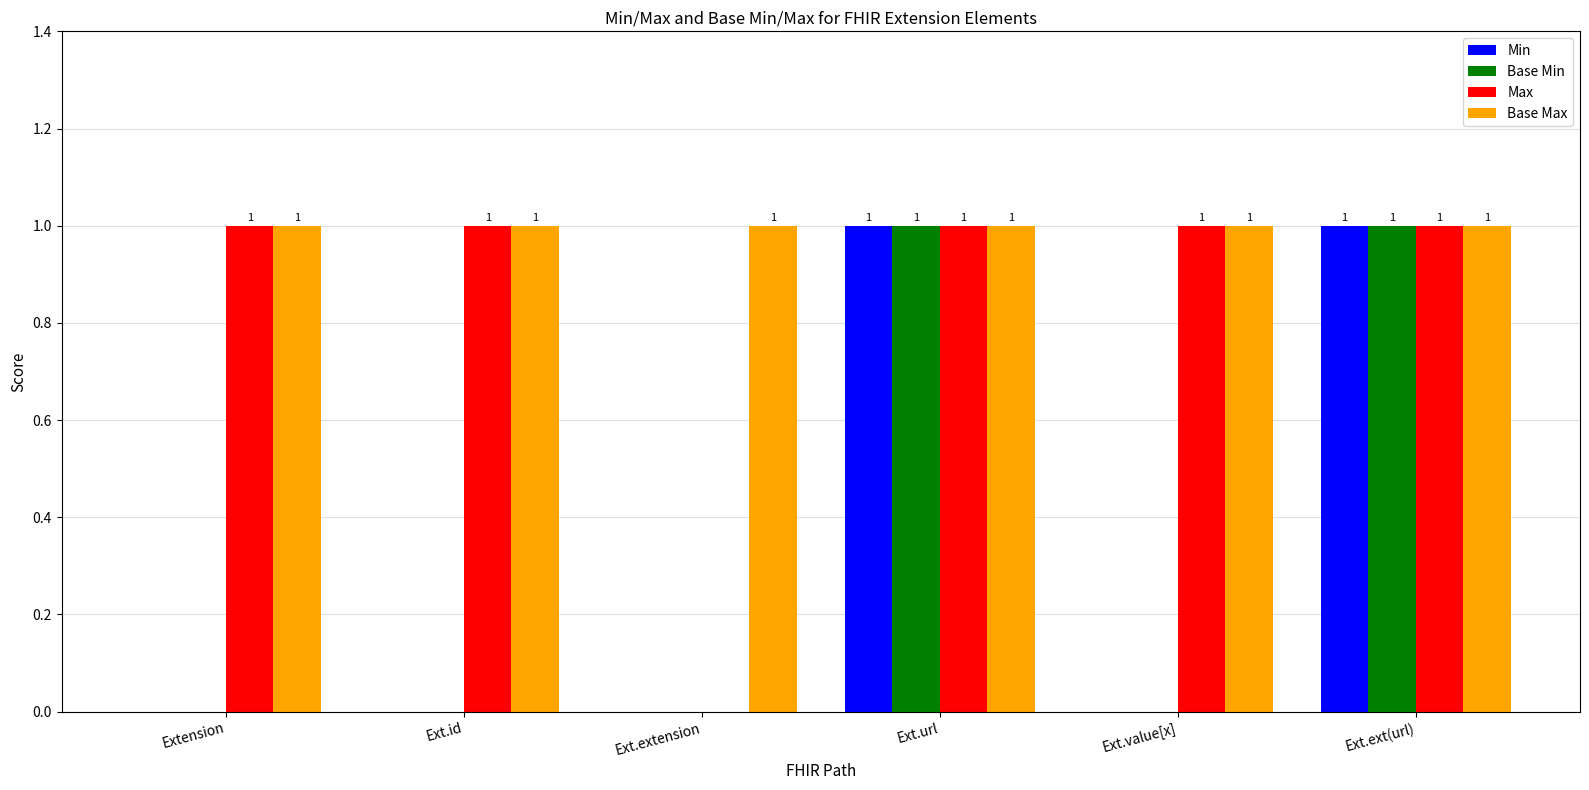

Count the number of categories in the chart.

6